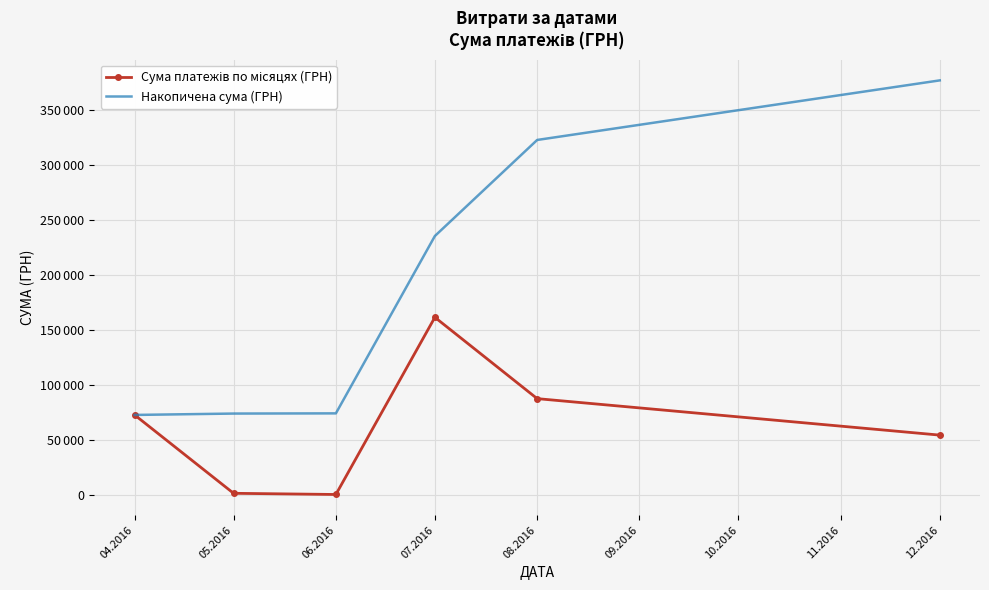

Reading left to right, extract all data points from this chart.

Сума платежів по місяцях (ГРН): 72622.1	1252.4	180.0	161513.3	87473.1	54252.0
Накопичена сума (ГРН): 72622.1	73874.5	74054.5	235567.7	323040.9	377292.9